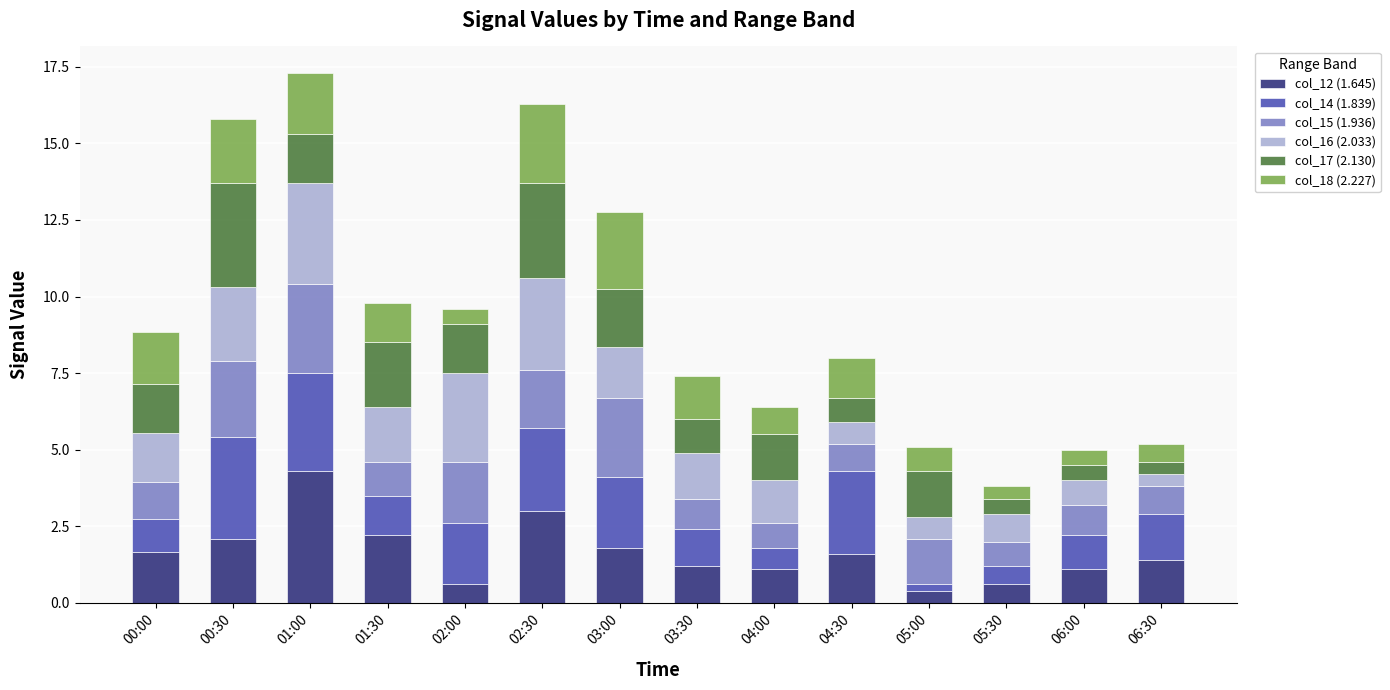

The value of col_12 (1.645) at 04:00 is 1.1. True or false?

True